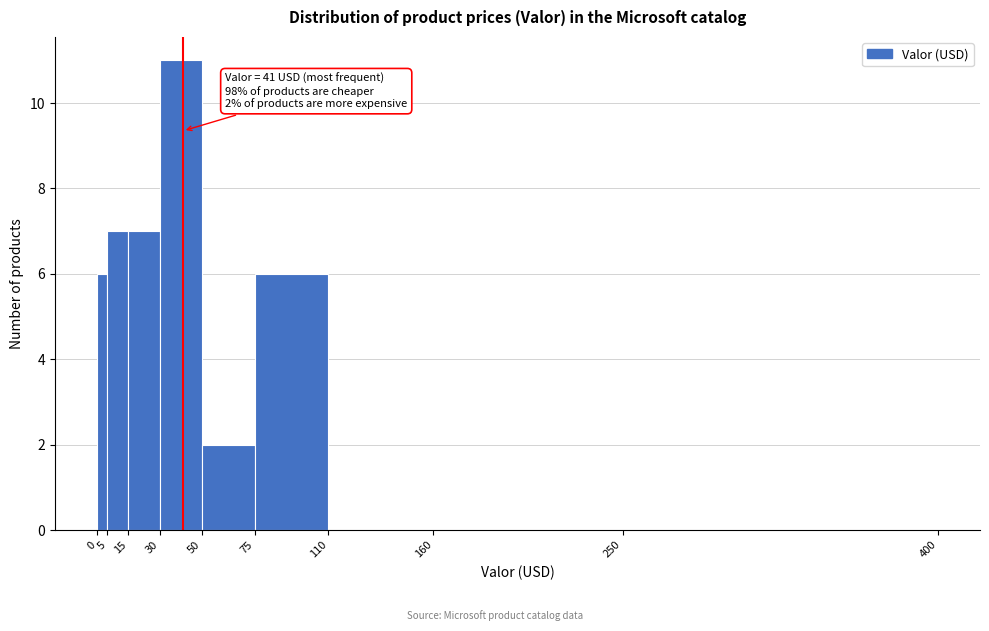

Over which range of the x-axis is the bar tallest?

30 to 50